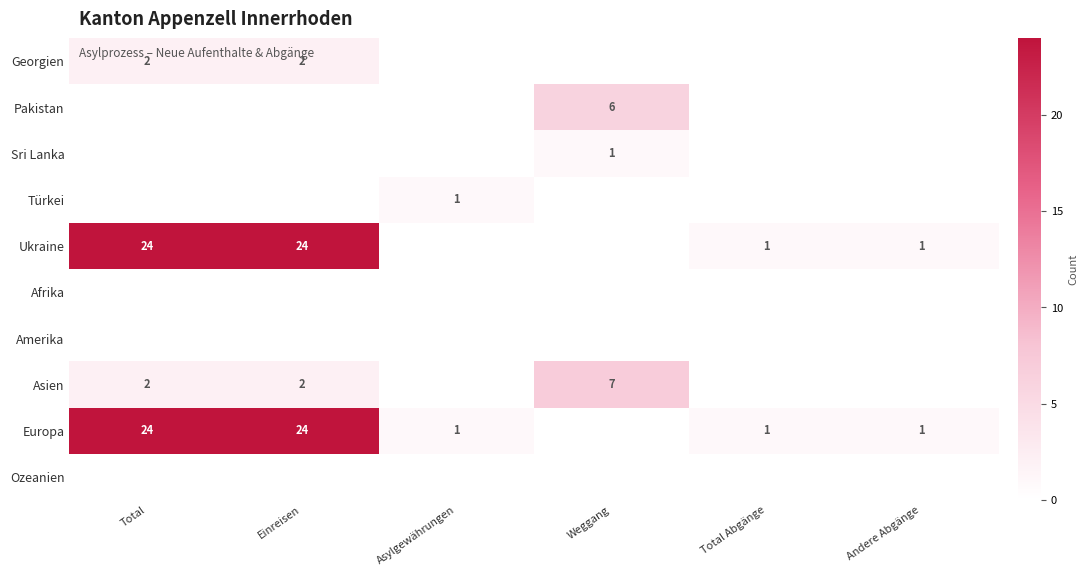

True or false: Europa has a value of 40 at Einreisen.

False